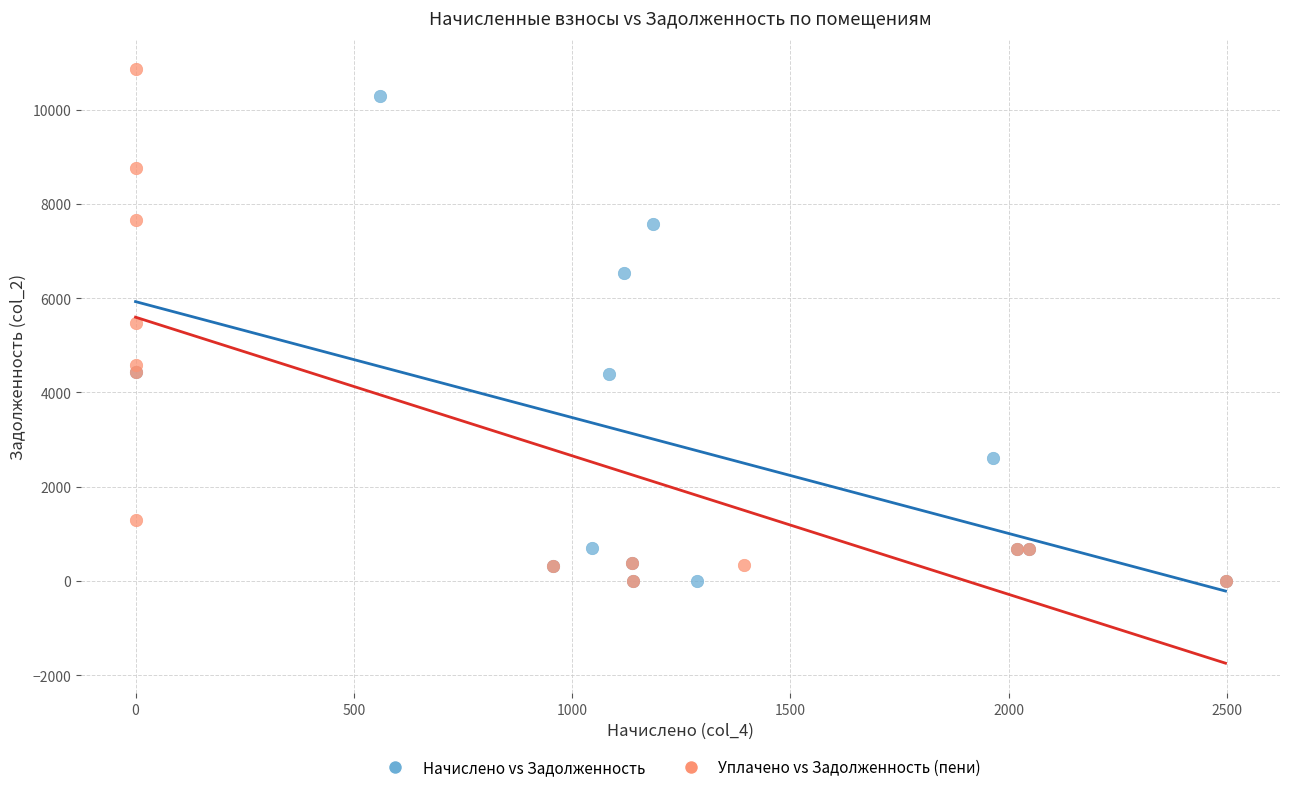

Which series has the largest Y range (max minus min)?

Уплачено vs Задолженность (пени)